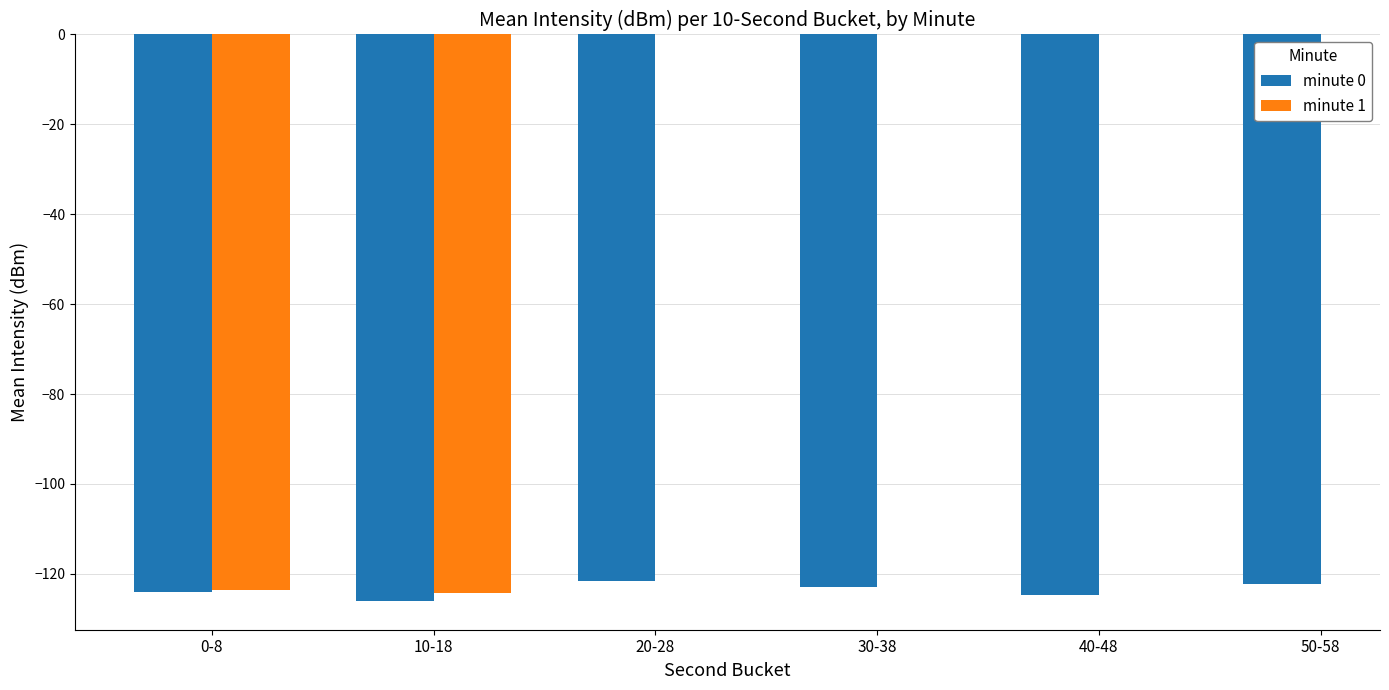

At which label does minute 1 reach its minimum?

10-18